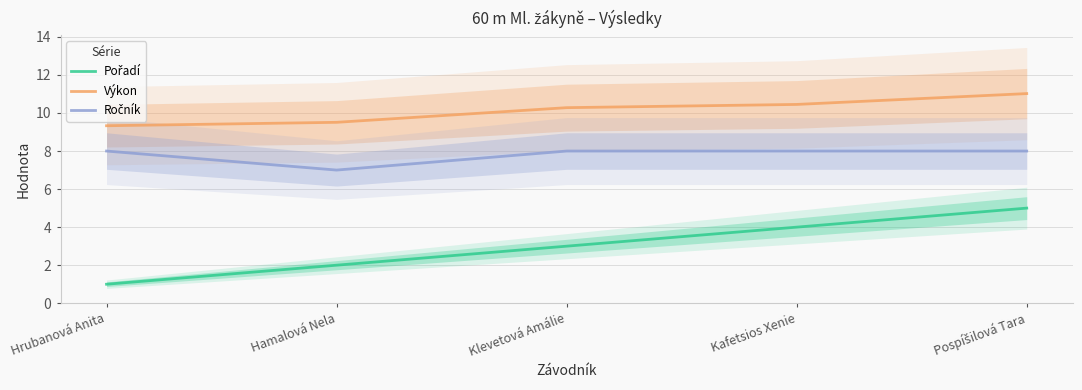

What is the average value of the Ročník series?

7.8